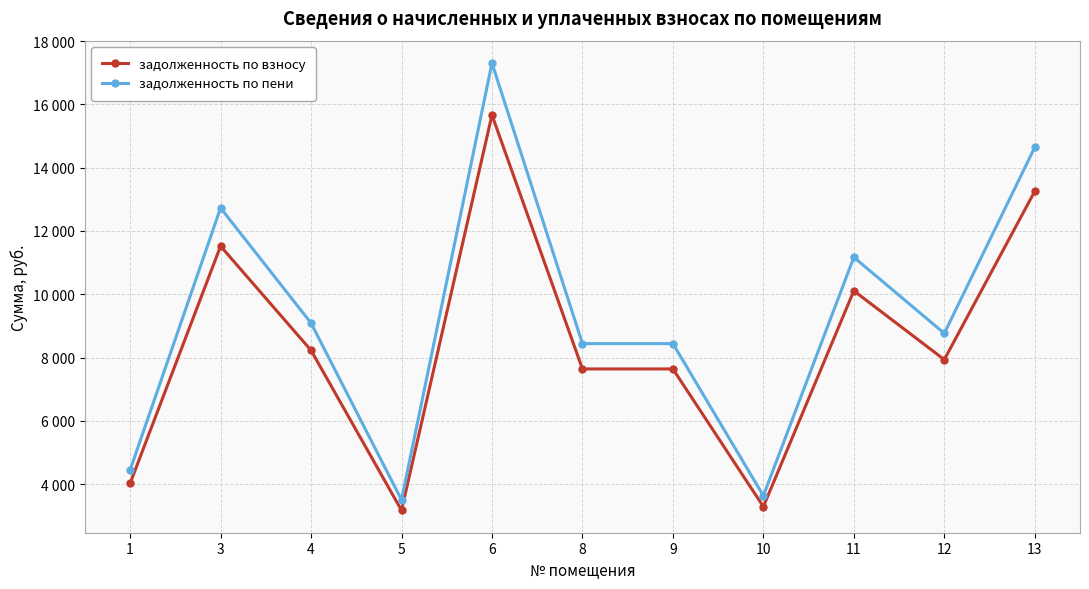

Does the chart have visible grid lines?

Yes